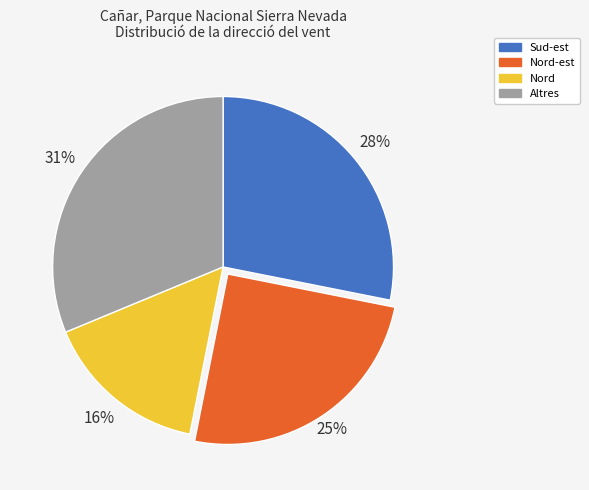

Combined, do Altres and Sud-est account for over 50%?

Yes